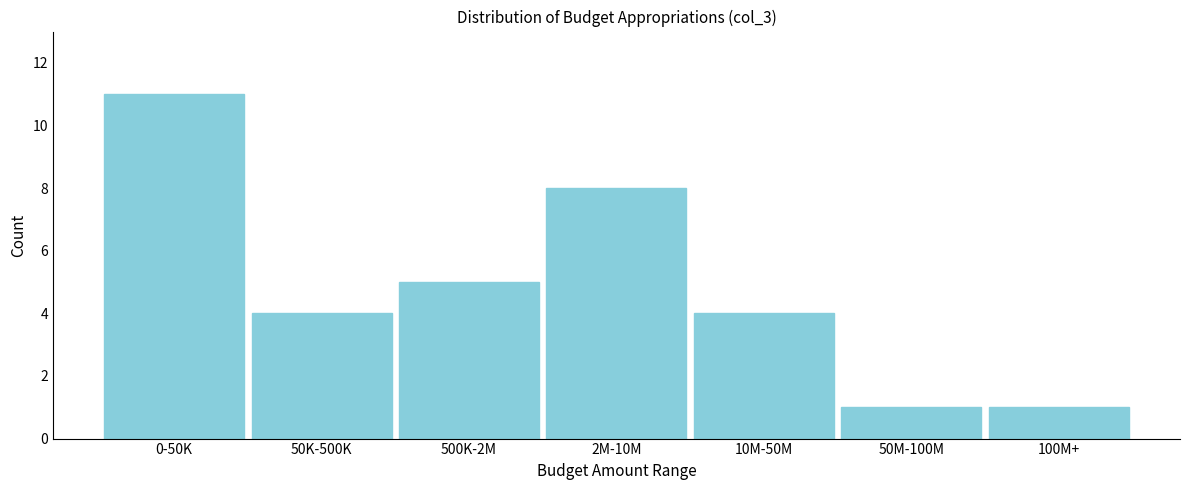

Reading left to right, transcribe all the data shown in this chart.

0-50K=11	50K-500K=4	500K-2M=5	2M-10M=8	10M-50M=4	50M-100M=1	100M+=1